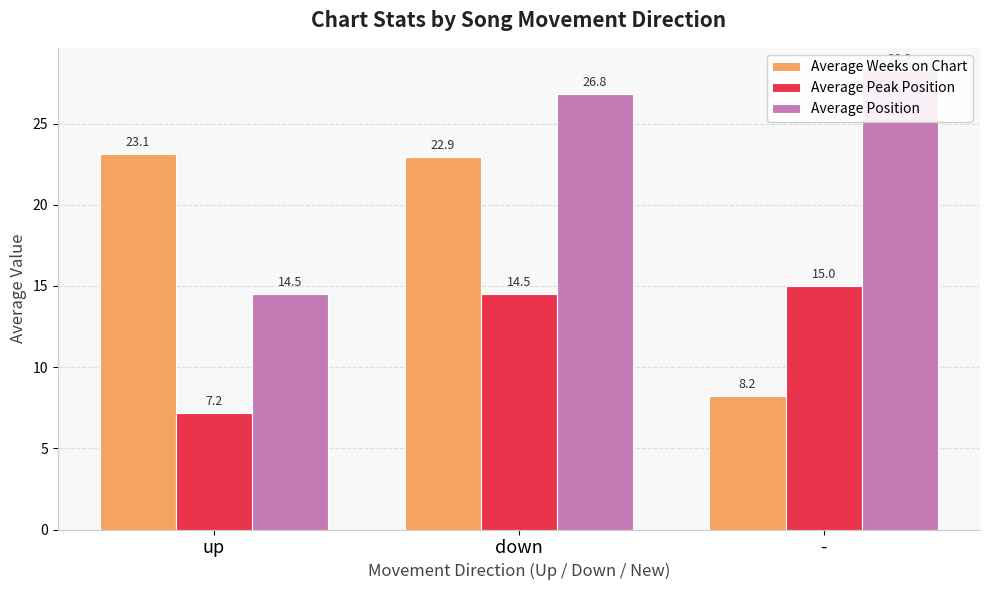

Where is Average Peak Position nearest to the value 11?

down